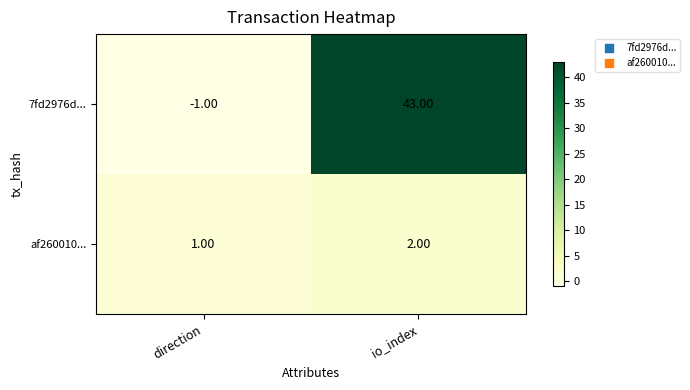

What is the average value of the 7fd2976d... series?

21